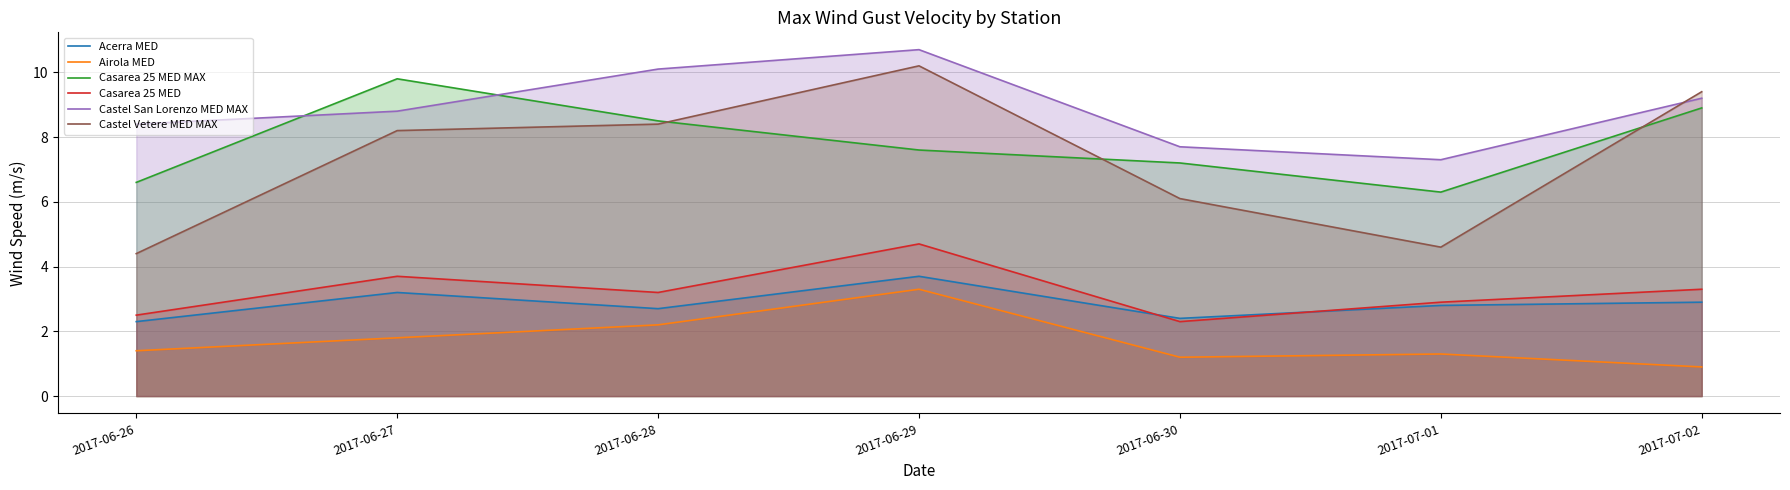

What are all the series names shown in the legend?

Acerra MED, Airola MED, Casarea 25 MED MAX, Casarea 25 MED, Castel San Lorenzo MED MAX, Castel Vetere MED MAX